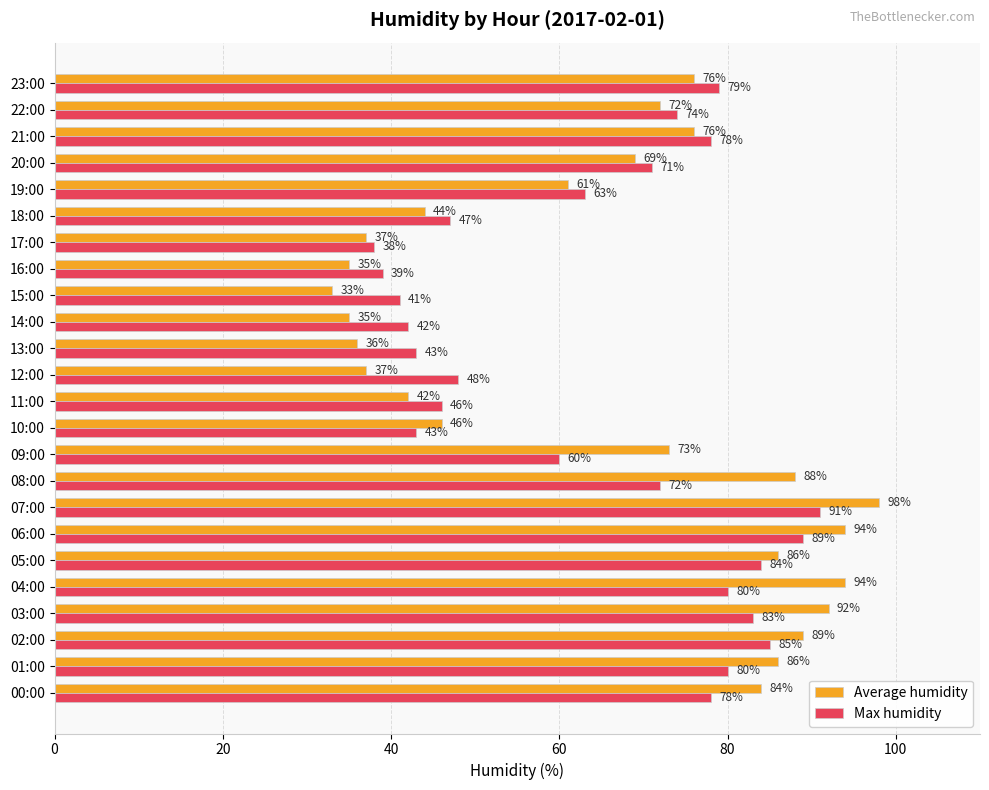

What is the highest value of the Max humidity series?

91